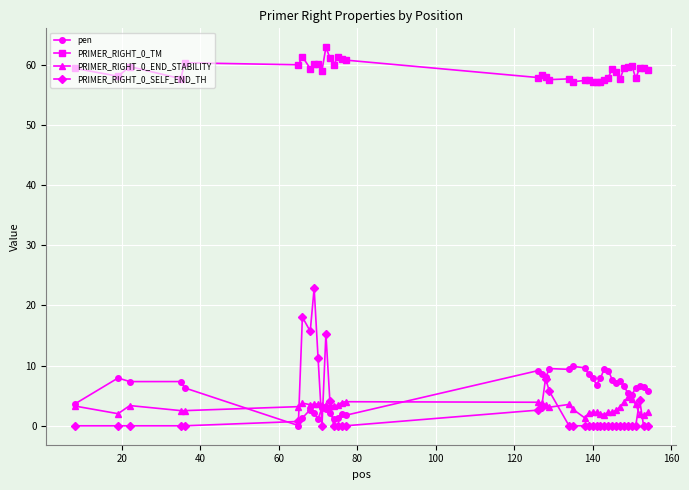

True or false: PRIMER_RIGHT_0_TM has more than 2 points higher than both neighbors.

True